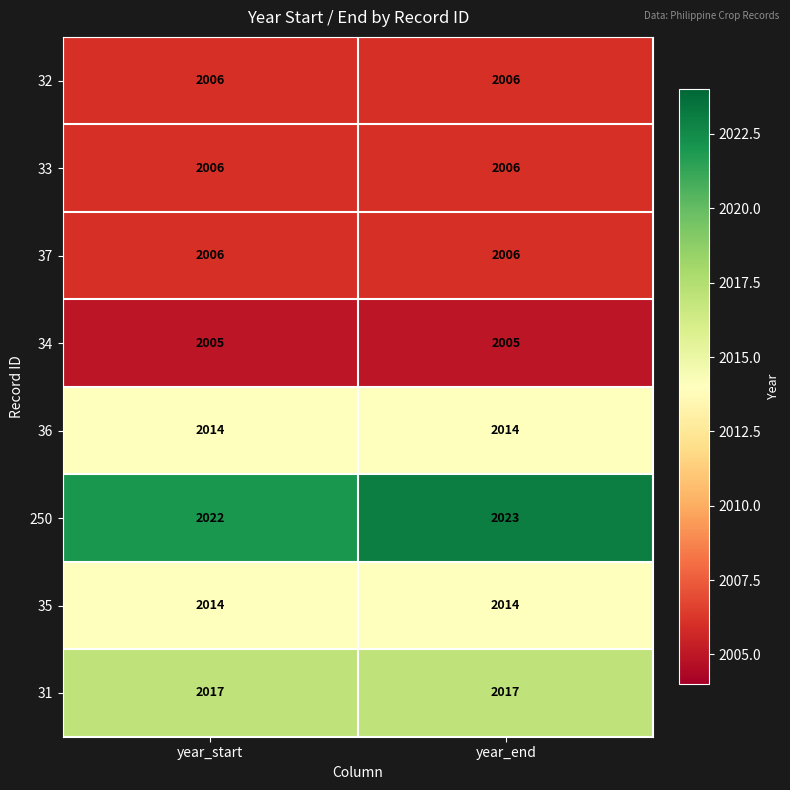

Count the number of categories in the chart.

2